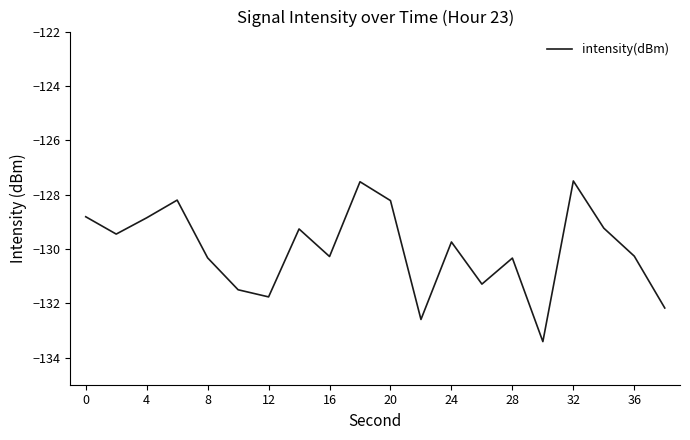

What is the difference between the maximum and minimum values?

5.9